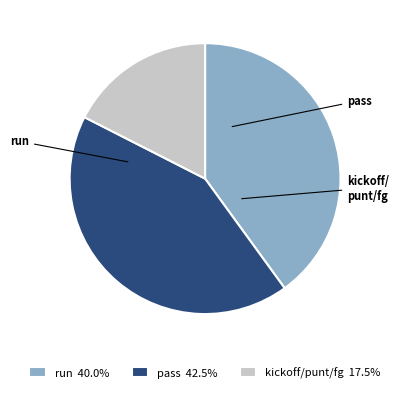

Does run represent more than half of the total?

No